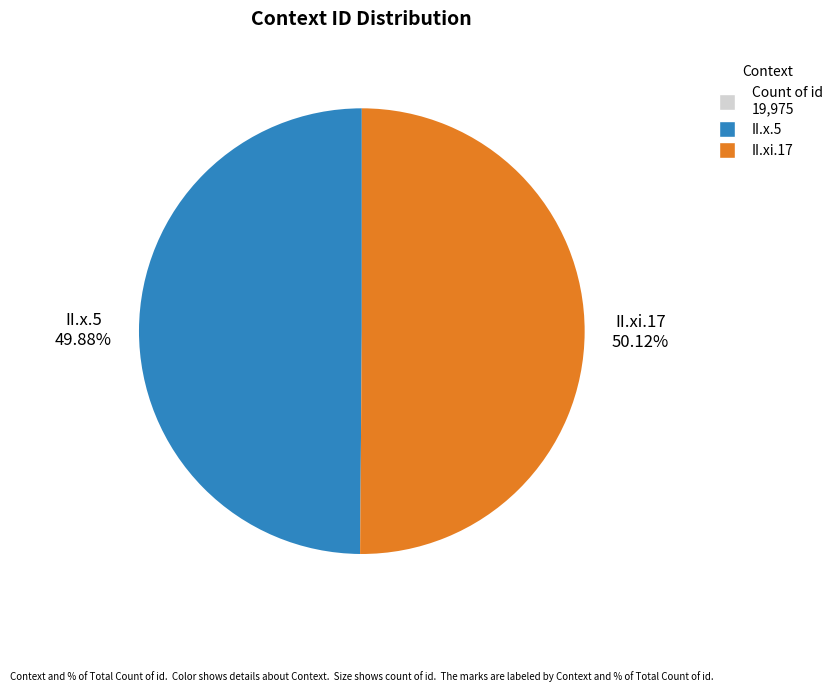

Is there a majority slice in this chart?

Yes